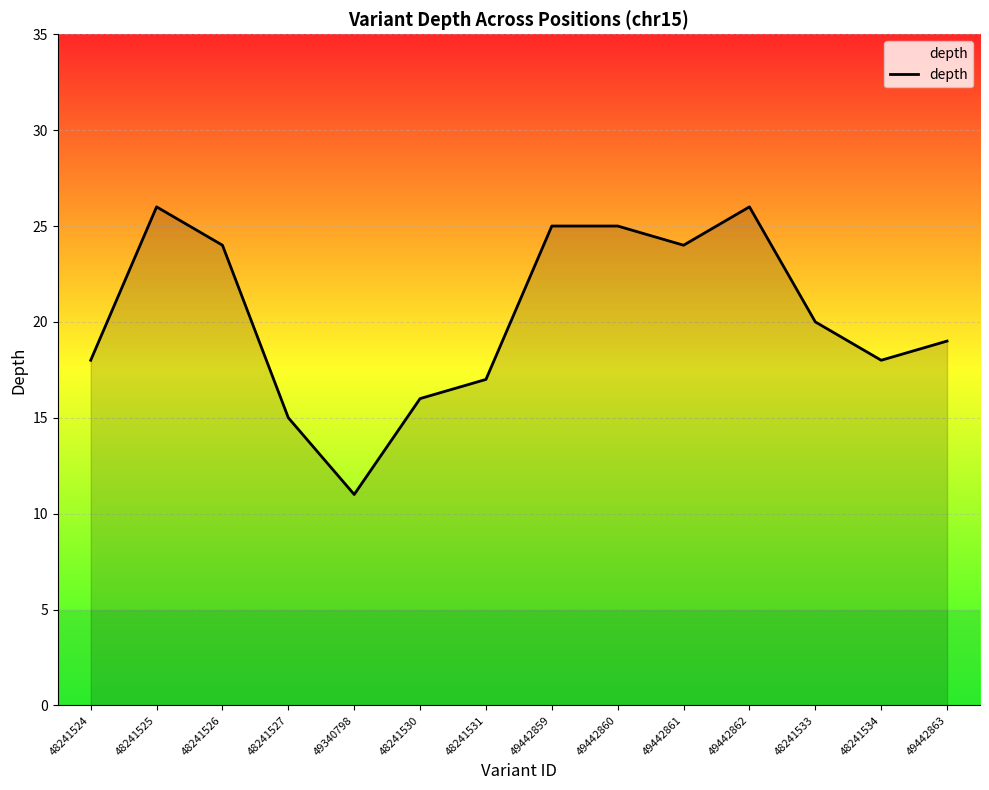

What position from the left is 48241524?

1